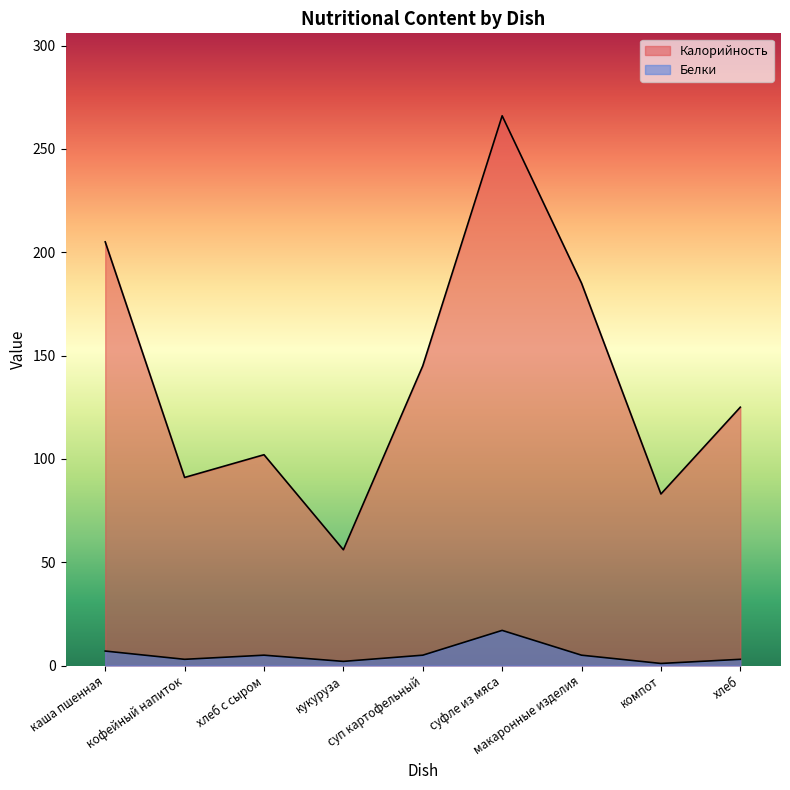

Which series has the largest total across all categories?

Калорийность